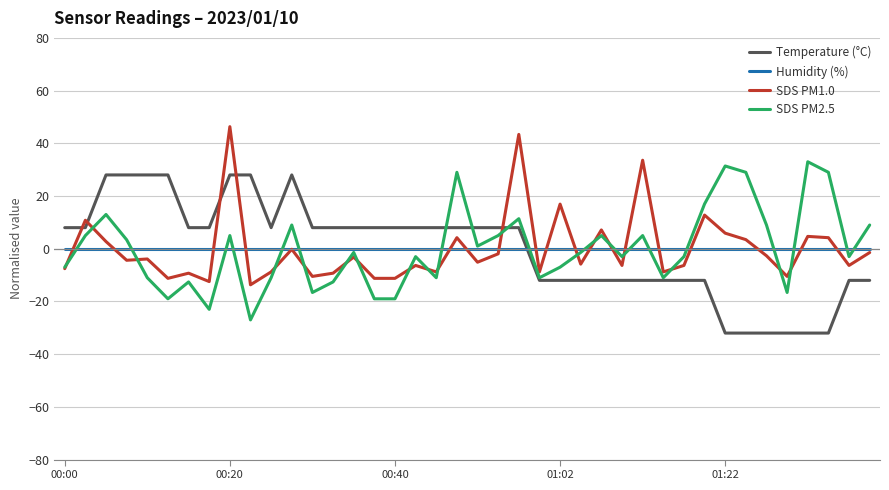

Is this an area chart (filled region under the line)?

No